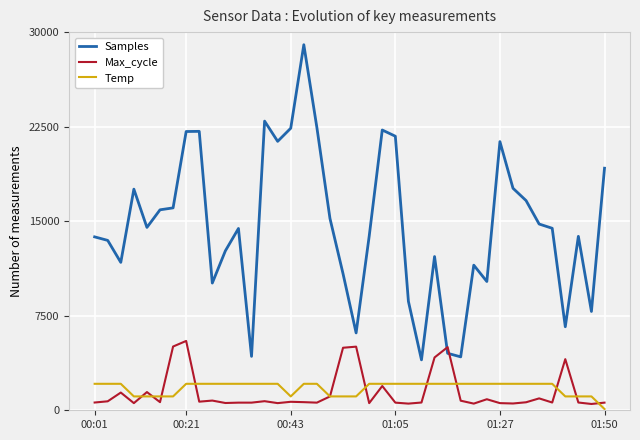

True or false: Samples and Temp cross at least once.

False